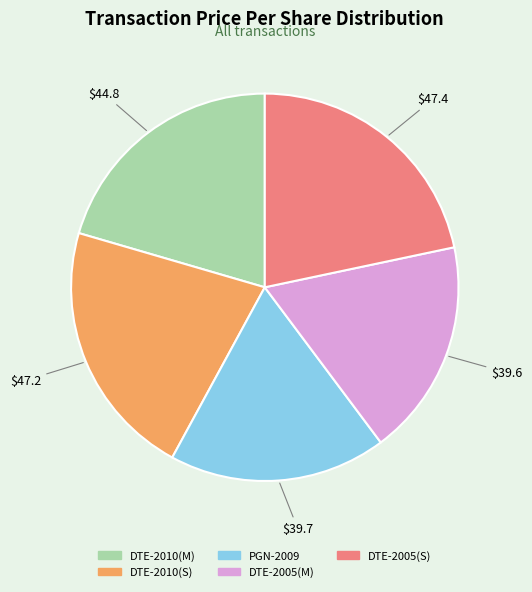

Is there a majority slice in this chart?

No